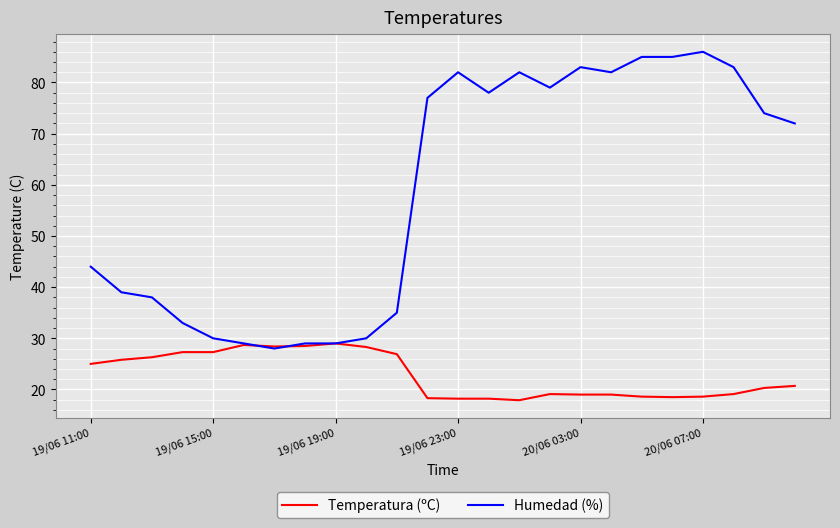

What is the lowest value of the Temperatura (ºC) series?

17.9